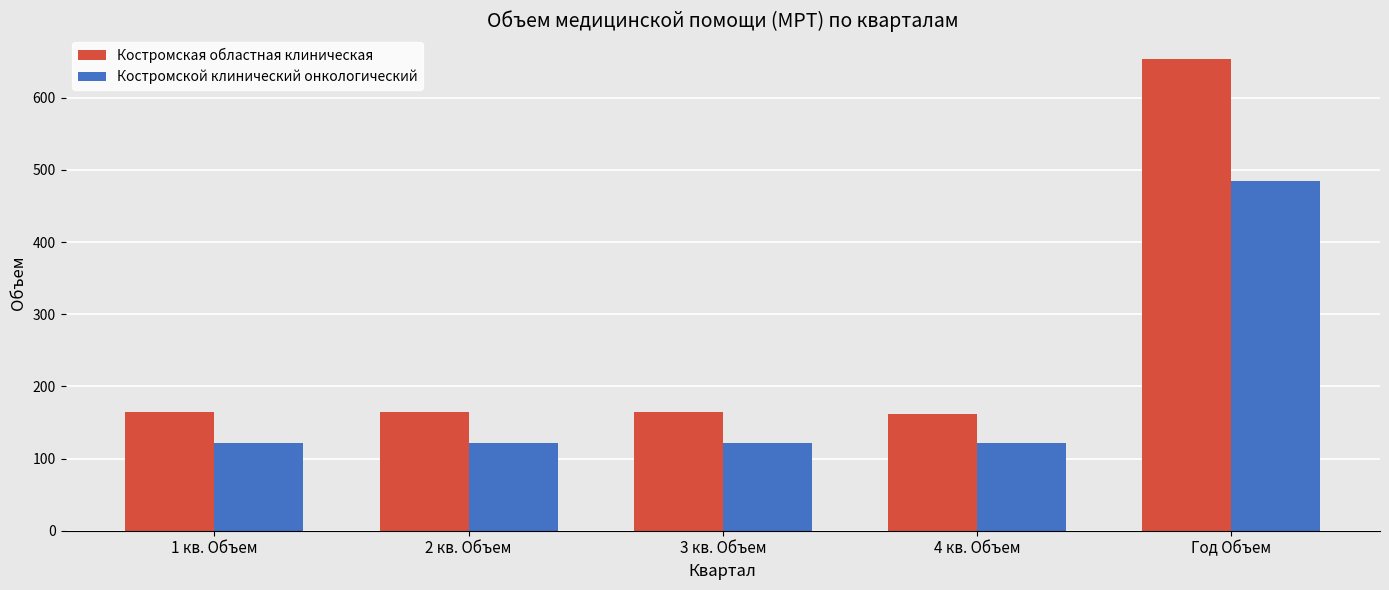

The Костромской клинический онкологический series shows 71 at 3 кв. Объем. True or false?

False